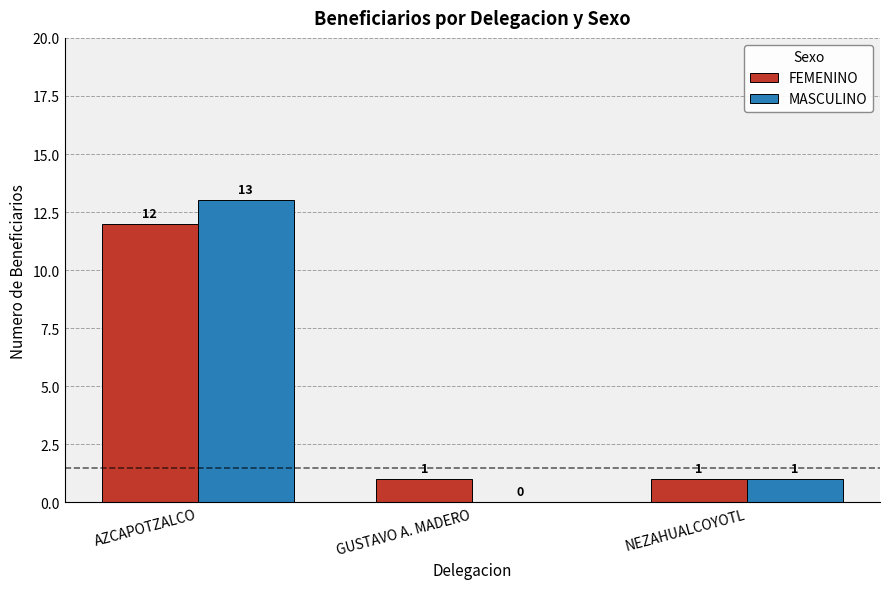

Reading right to left, list all the values displayed in this chart.

FEMENINO: 1	1	12
MASCULINO: 1	0	13